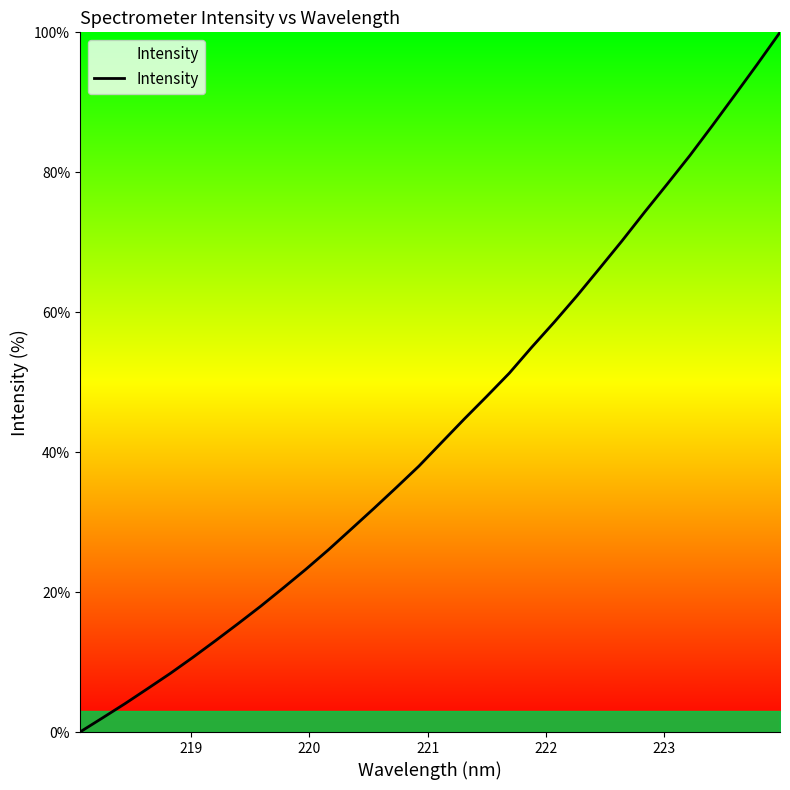

What is the difference between the maximum and minimum values?

100.0